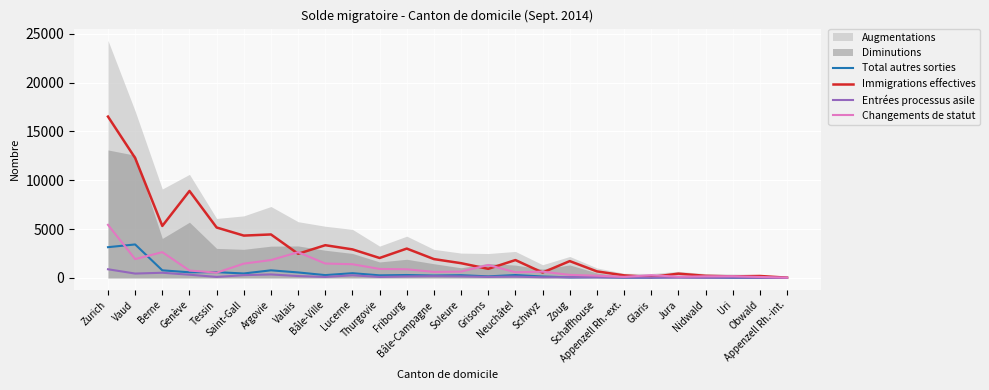

The value of Entrées processus asile at Bâle-Campagne is 180. True or false?

True